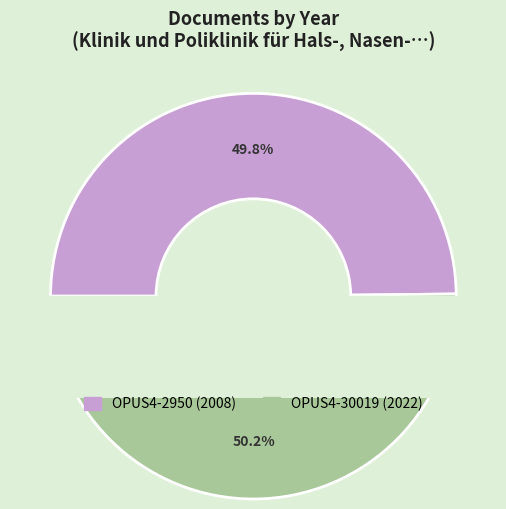

To the nearest percent, what percentage of the pie is OPUS4-2950?

50%